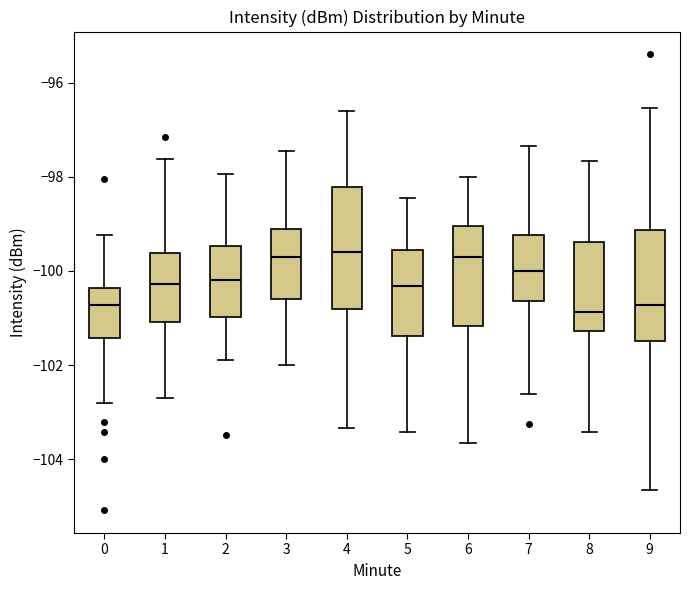

Reading left to right, read every box against the y-axis: the position of its median line, the range the box covers, and the ends of its whiskers. The values are not printed on the chart, so give them approximately, as read against the axis.

0: median -100.8, box -101.4 to -100.4, whiskers -102.8 to -99.2
1: median -100.2, box -101.0 to -99.6, whiskers -102.8 to -97.6
2: median -100.2, box -101.0 to -99.4, whiskers -101.8 to -98.0
3: median -99.8, box -100.6 to -99.2, whiskers -102.0 to -97.4
4: median -99.6, box -100.8 to -98.2, whiskers -103.4 to -96.6
5: median -100.4, box -101.4 to -99.6, whiskers -103.4 to -98.4
6: median -99.8, box -101.2 to -99.0, whiskers -103.6 to -98.0
7: median -100.0, box -100.6 to -99.2, whiskers -102.6 to -97.4
8: median -100.8, box -101.2 to -99.4, whiskers -103.4 to -97.6
9: median -100.8, box -101.4 to -99.2, whiskers -104.6 to -96.6